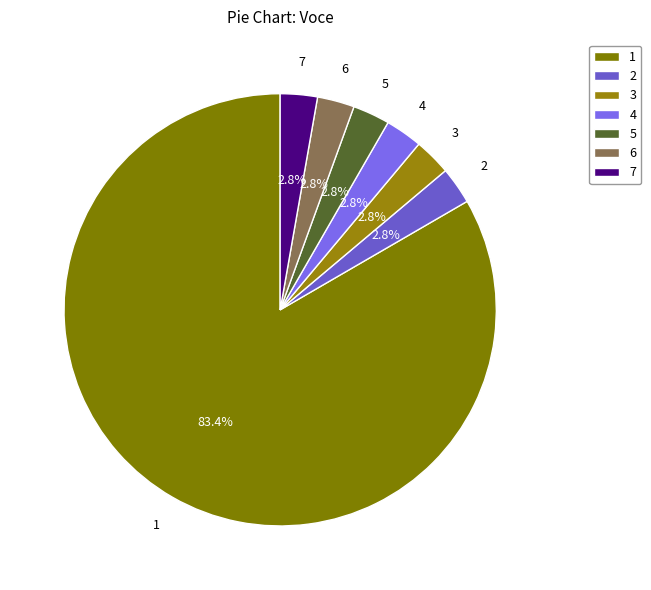

What is the majority slice?

1